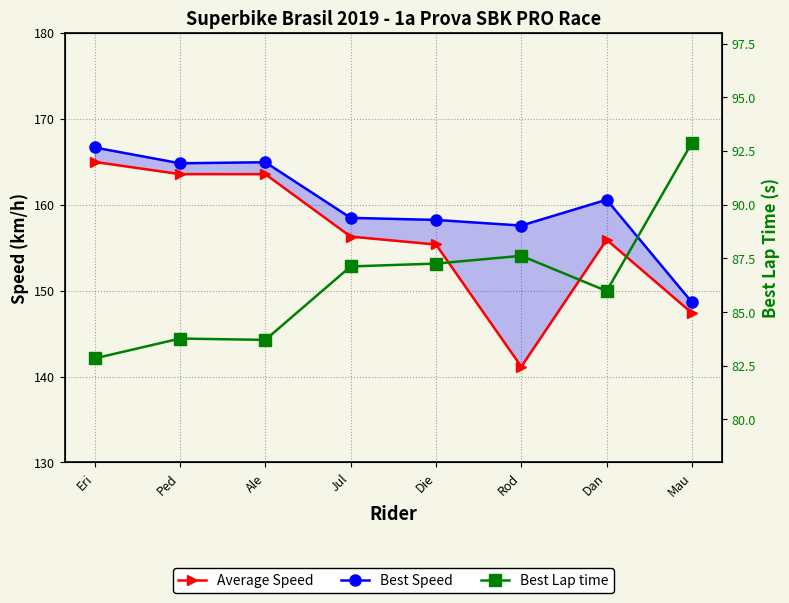

What position from the left is Jul?

4